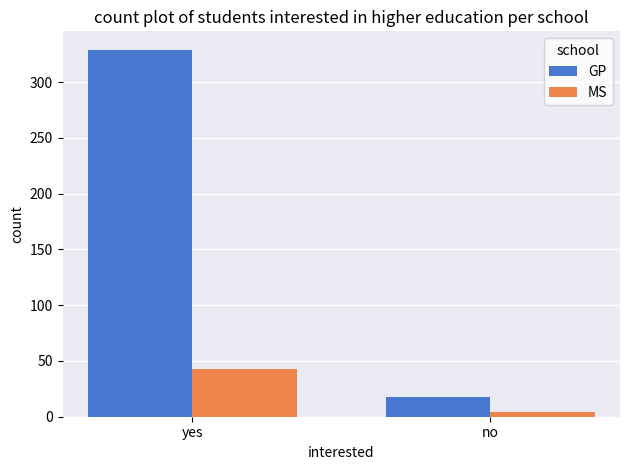

Reading left to right, list all the values displayed in this chart.

GP: 329	18
MS: 43	4